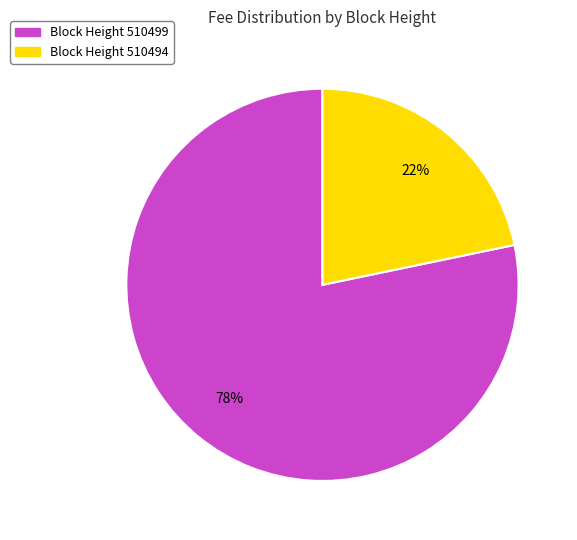

Is there any slice that represents more than half of the pie?

Yes